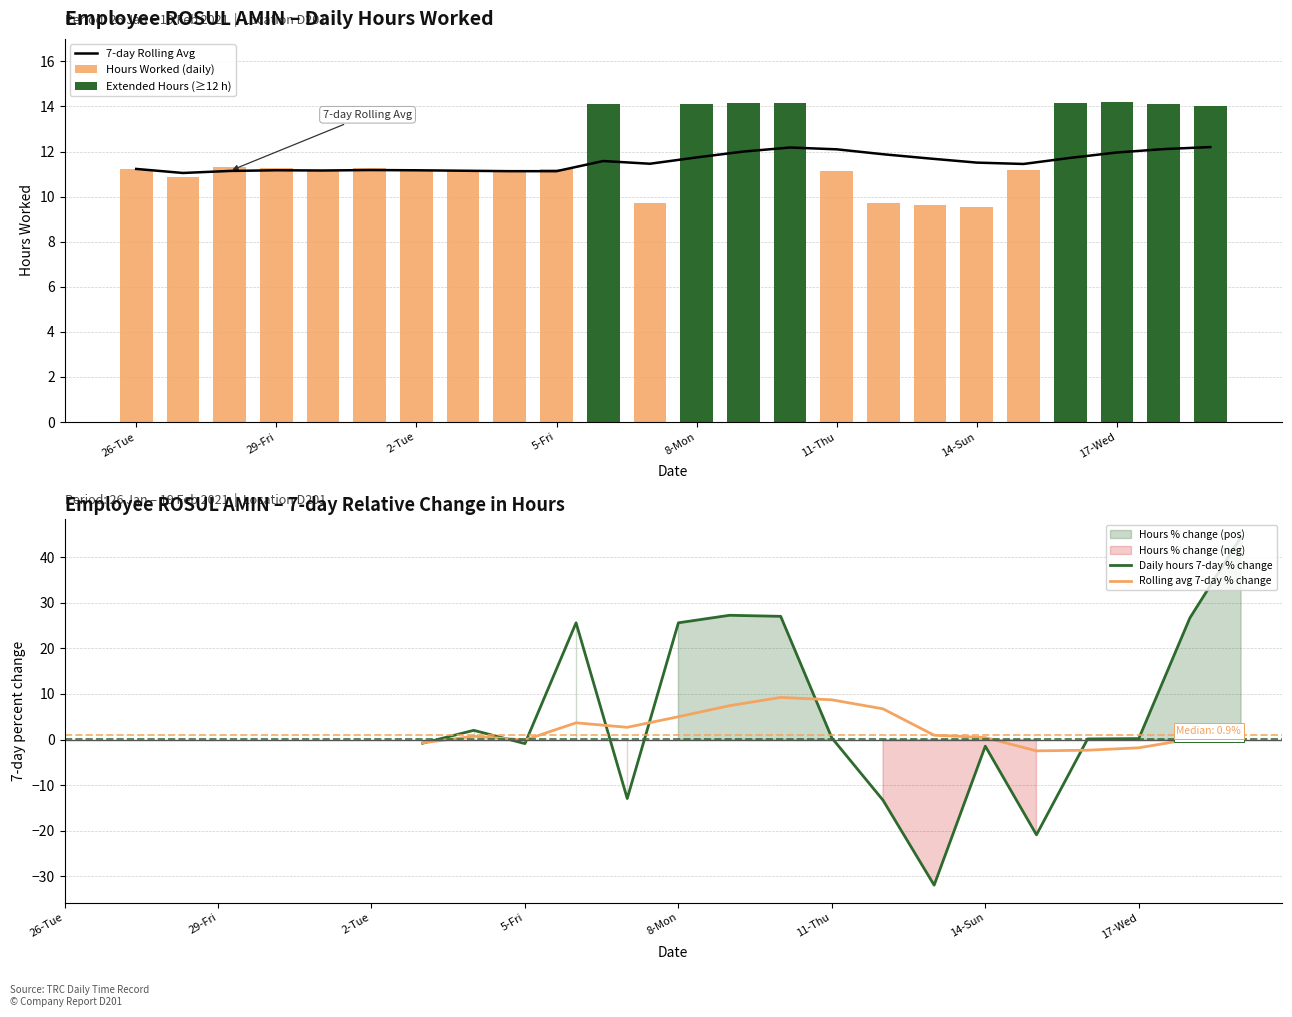

Rank the series by their maximum value, from lowest to highest.

Rolling Avg, Hours Worked